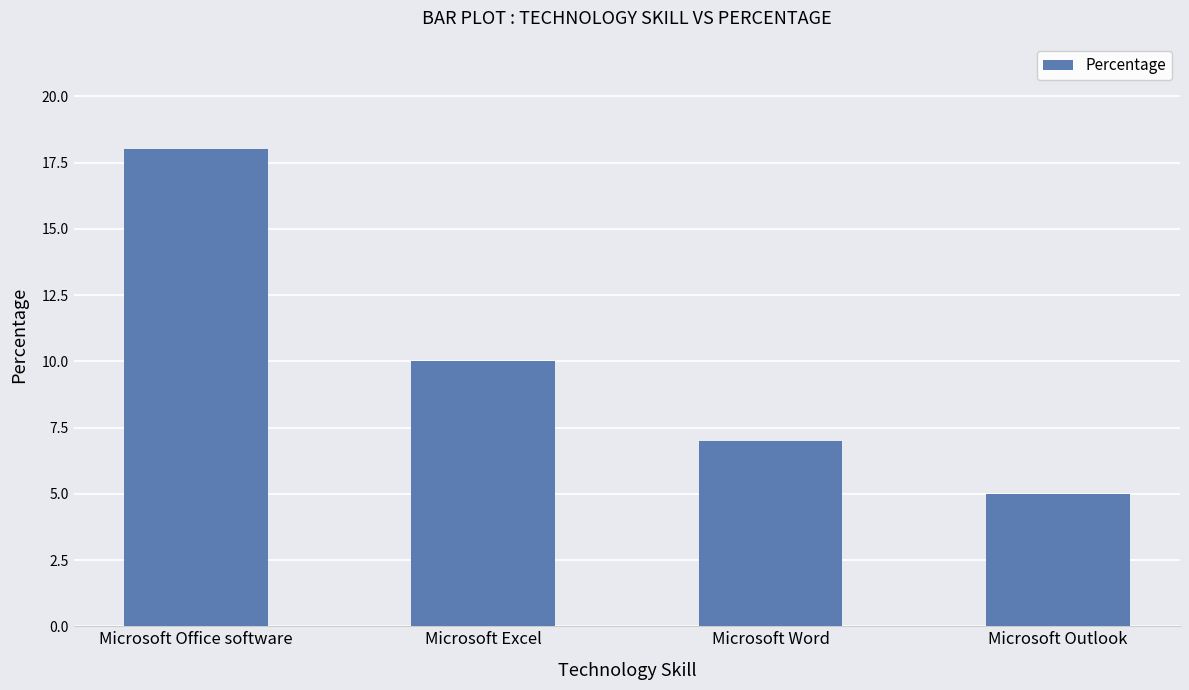

Reading left to right, transcribe all the data shown in this chart.

Microsoft Office software=18	Microsoft Excel=10	Microsoft Word=7	Microsoft Outlook=5